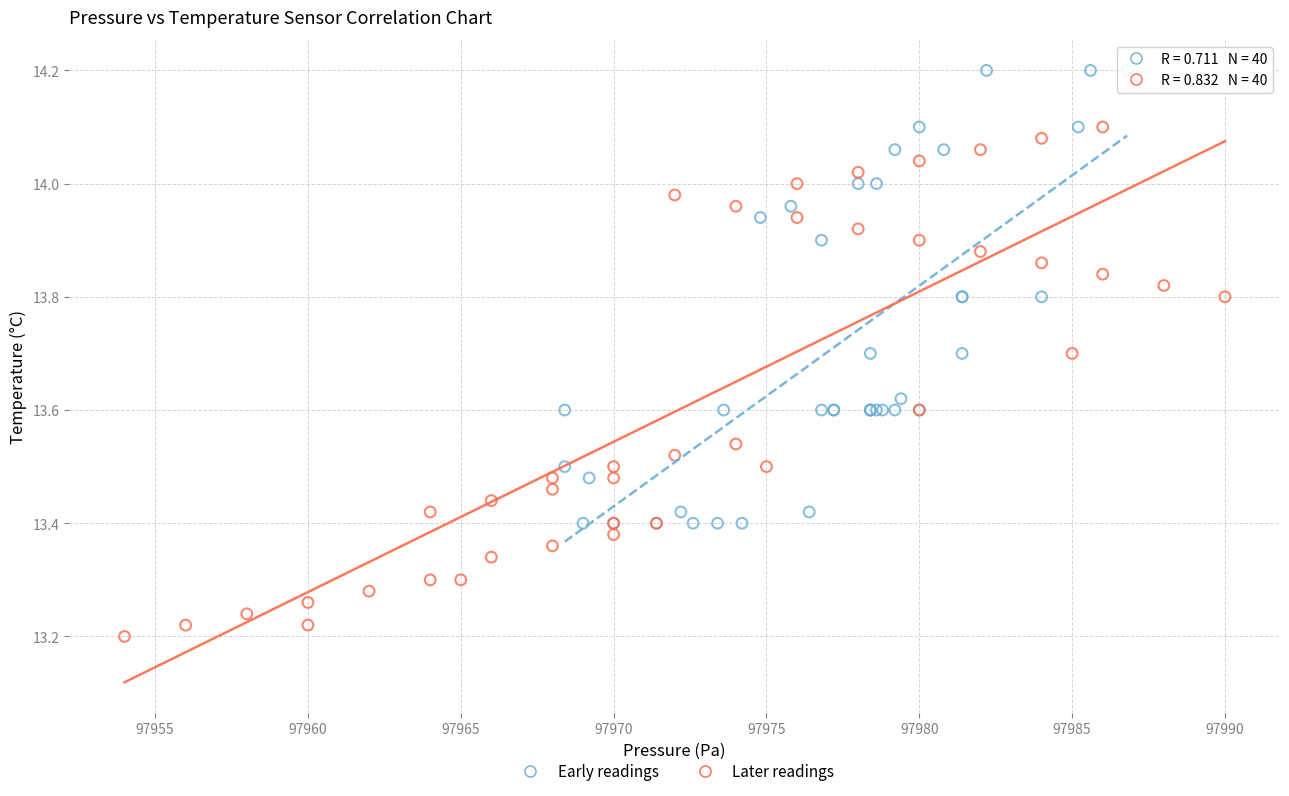

Which series reaches the maximum Y coordinate?

Early readings